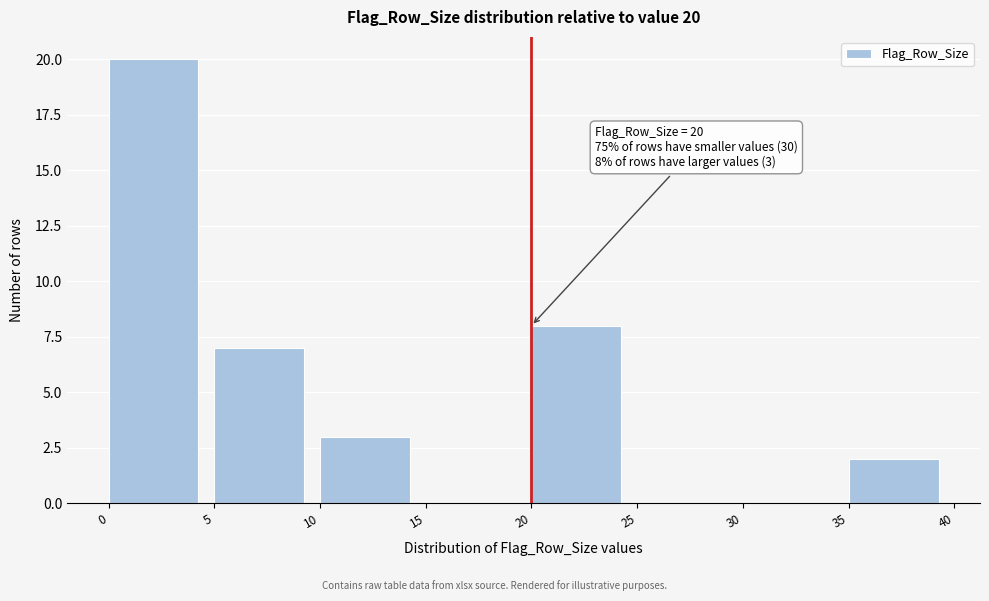

Over which range of the x-axis is the bar tallest?

0 to 5